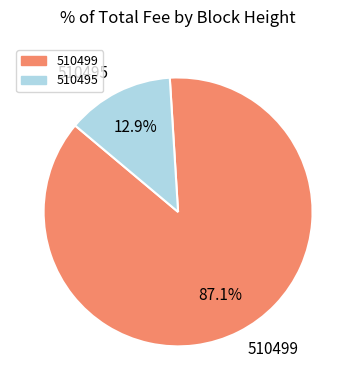

Is there any slice that represents more than half of the pie?

Yes